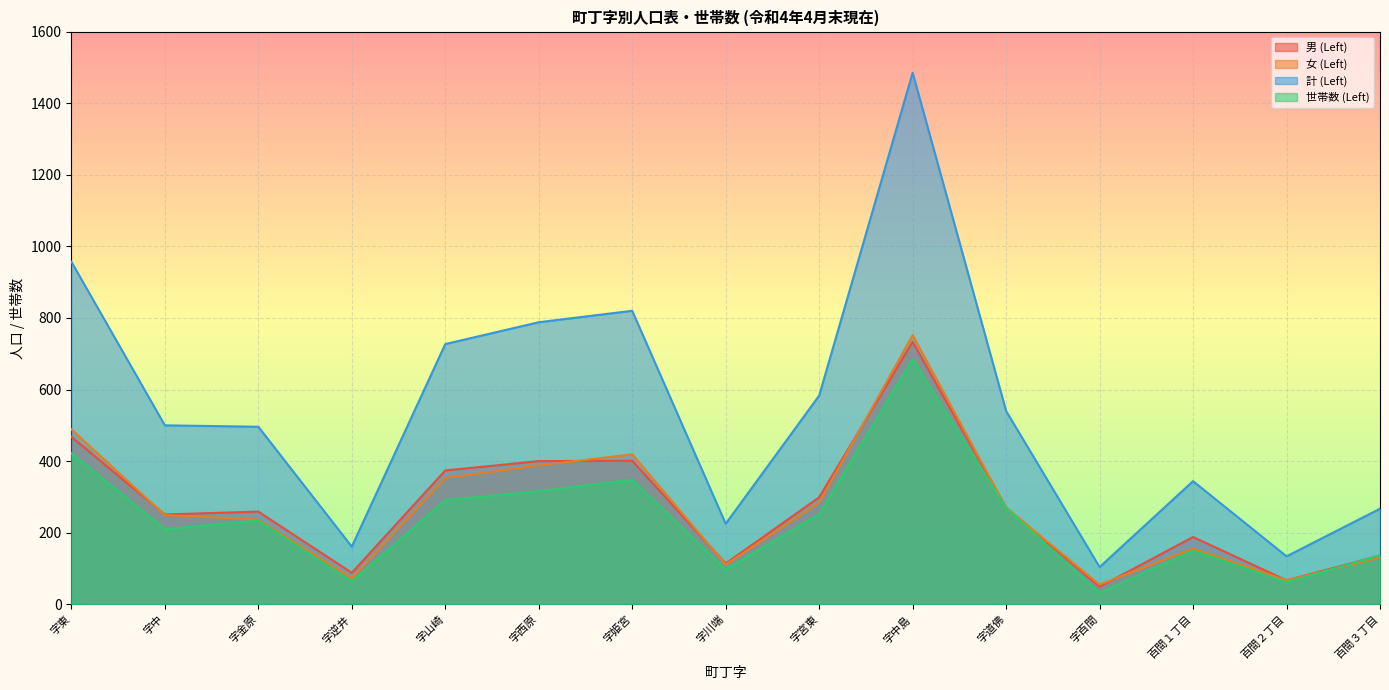

Is it true that 女 (Left) equals 118 at 字西原?

False